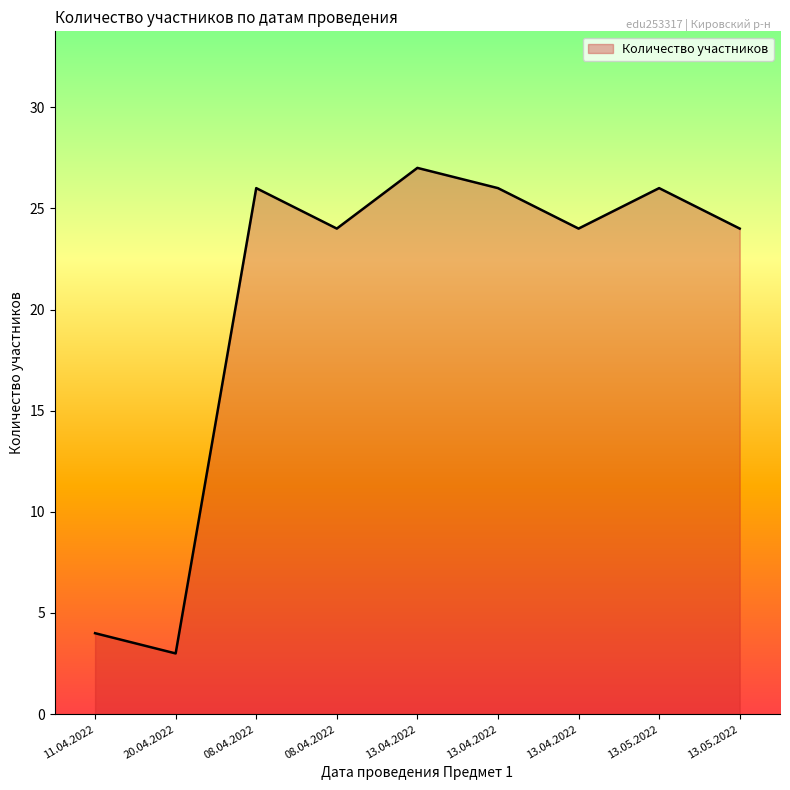

How many lines are shown in the chart?

1